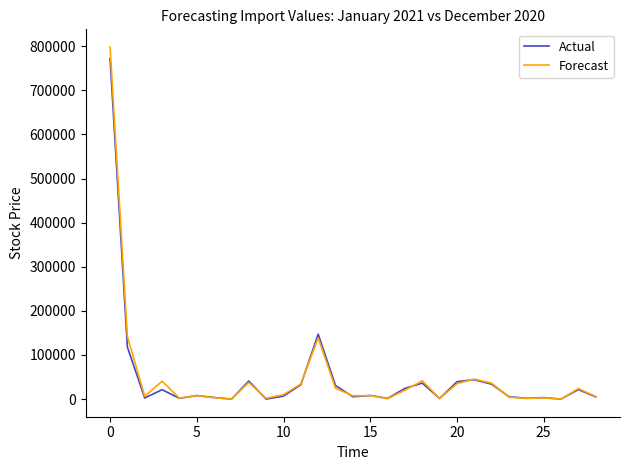

What is the maximum value shown in the chart?

798228